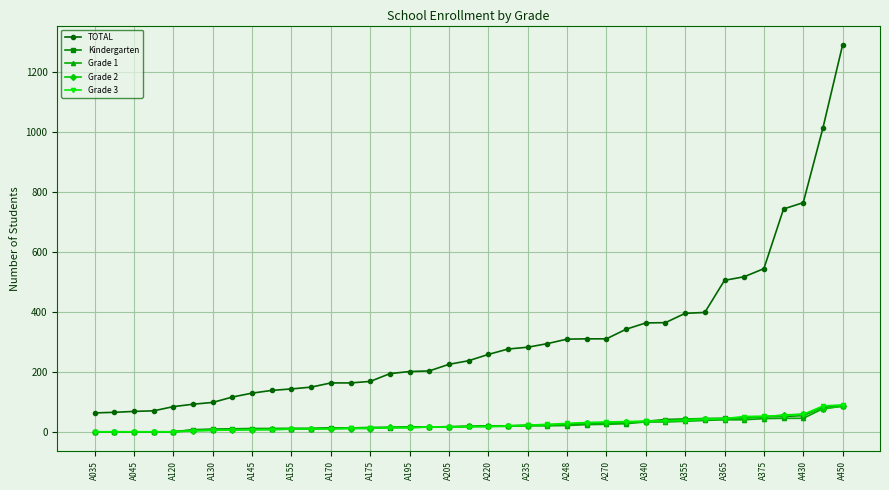

Which series has the largest range (max minus min)?

TOTAL